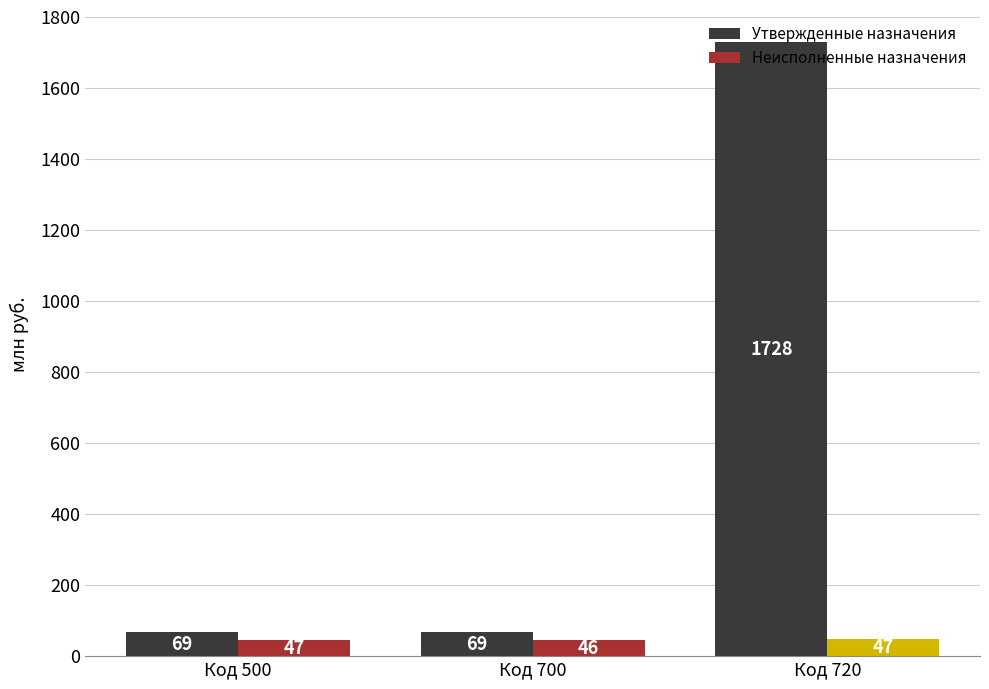

The Утвержденные назначения series shows 68.7 at Код 500. True or false?

True